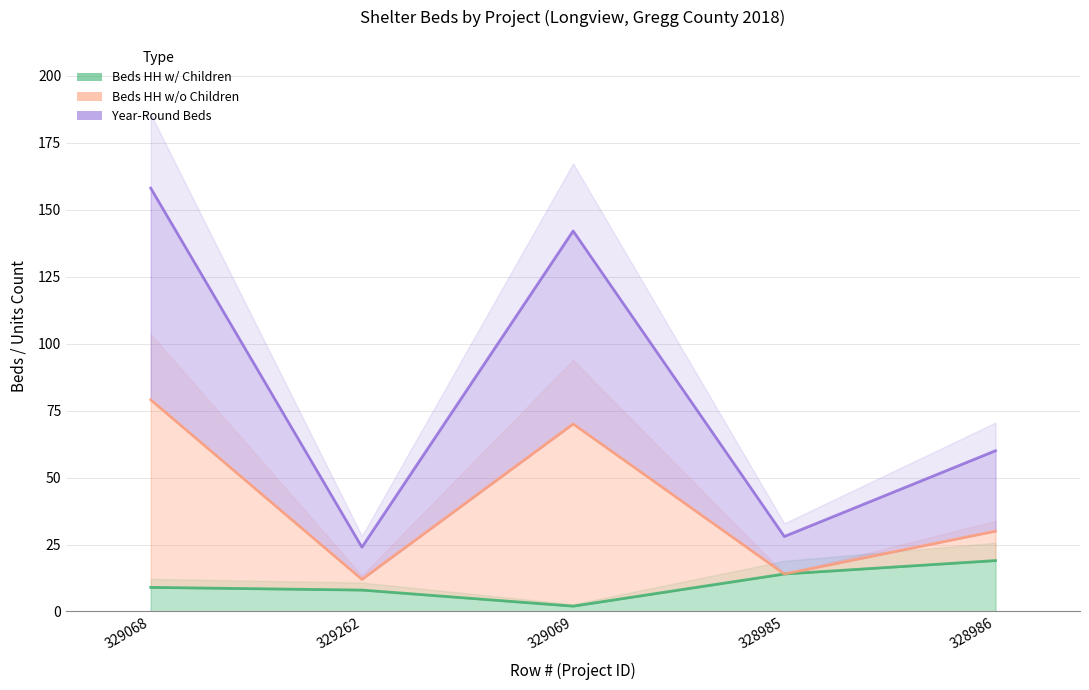

Where is Beds HH w/o Children nearest to the value 91?

328986